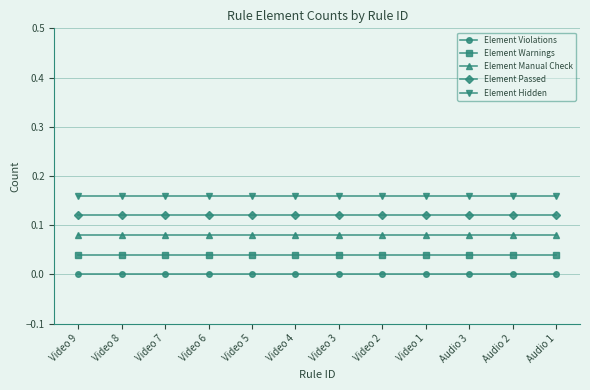

At how many categories does at least one series exceed 0?

12